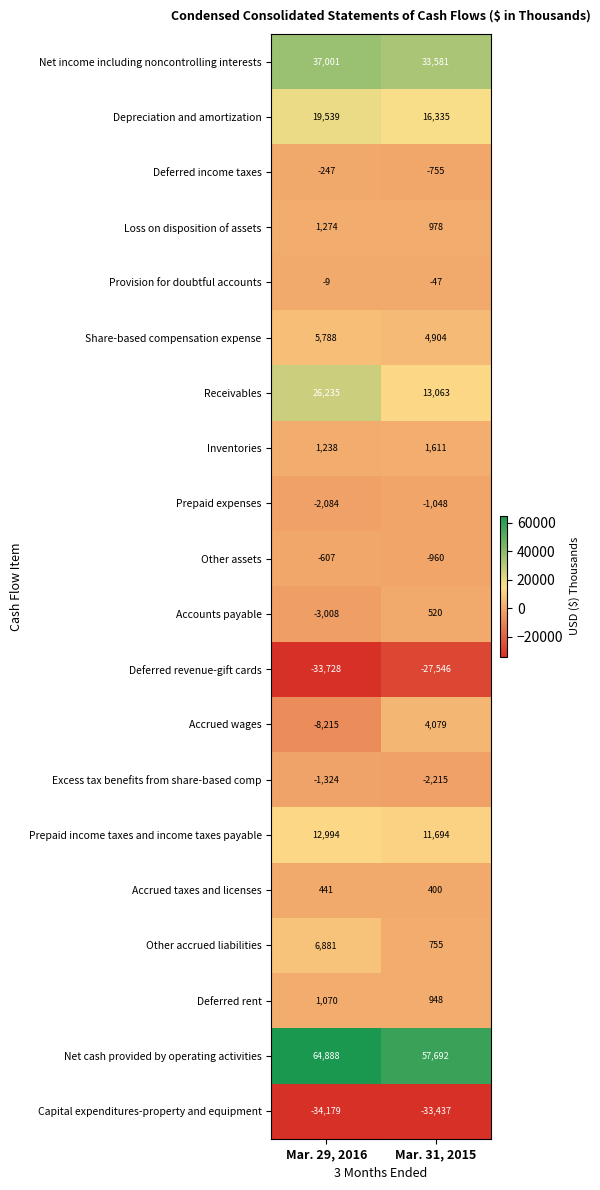

What is the spread (max minus min) of values at Mar. 31, 2015?

91129